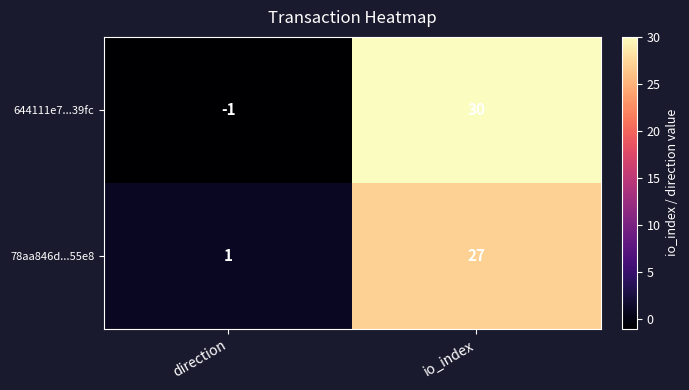

Read the 78aa846d...55e8 value at io_index.

27